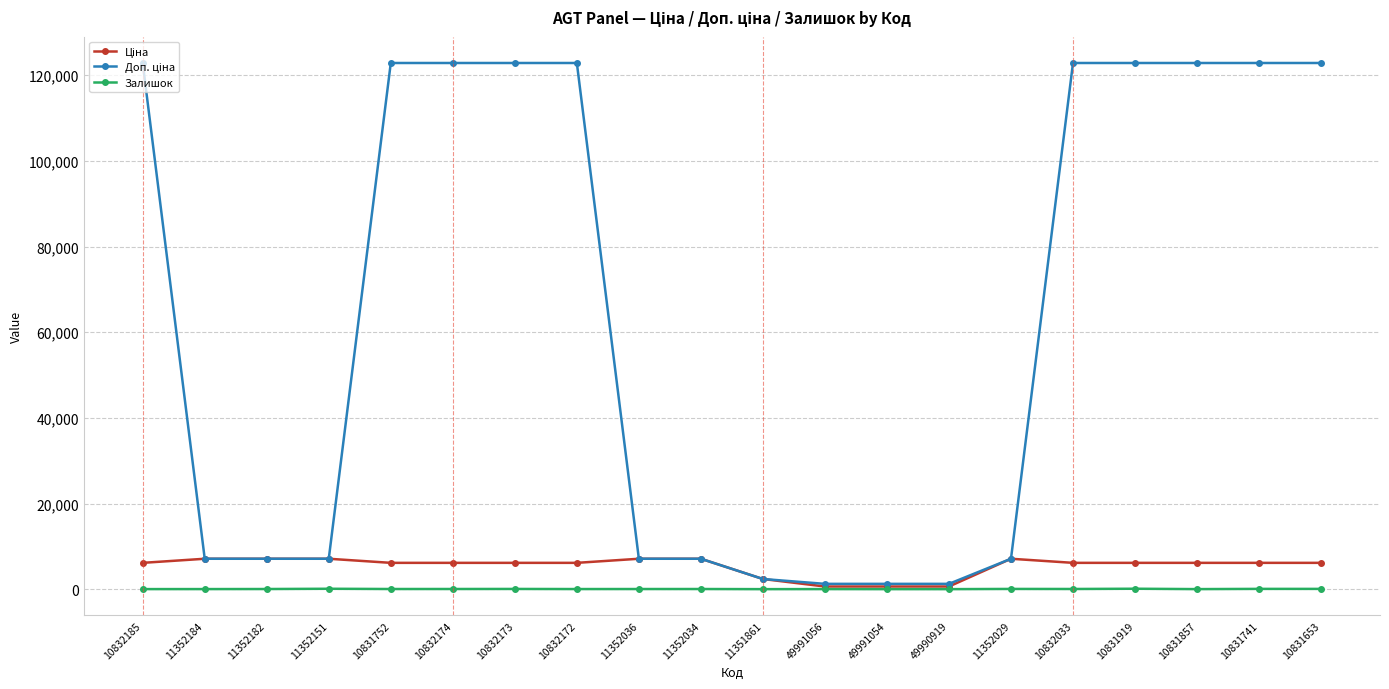

True or false: Залишок has a value of 33.0 at 11352034.

True